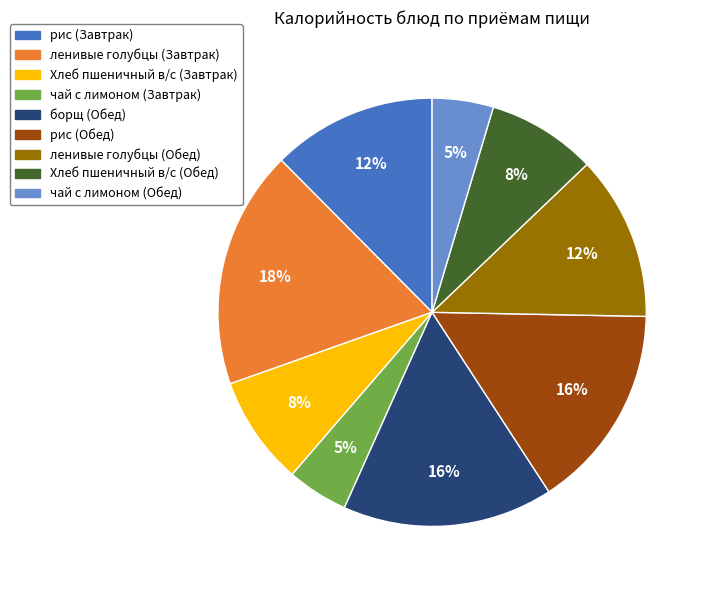

The рис (Завтрак) slice represents 12% of the pie. True or false?

True